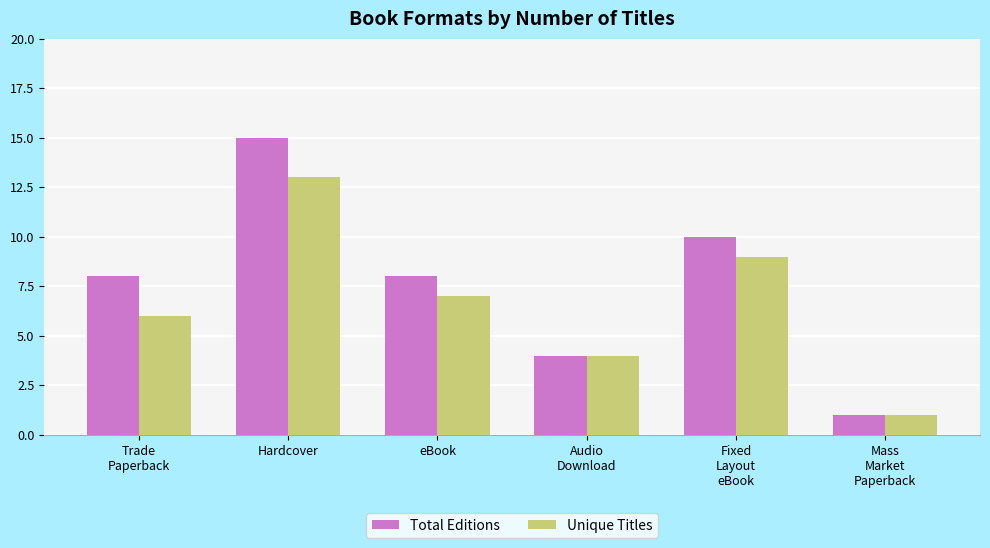

What is the smallest value displayed?

1